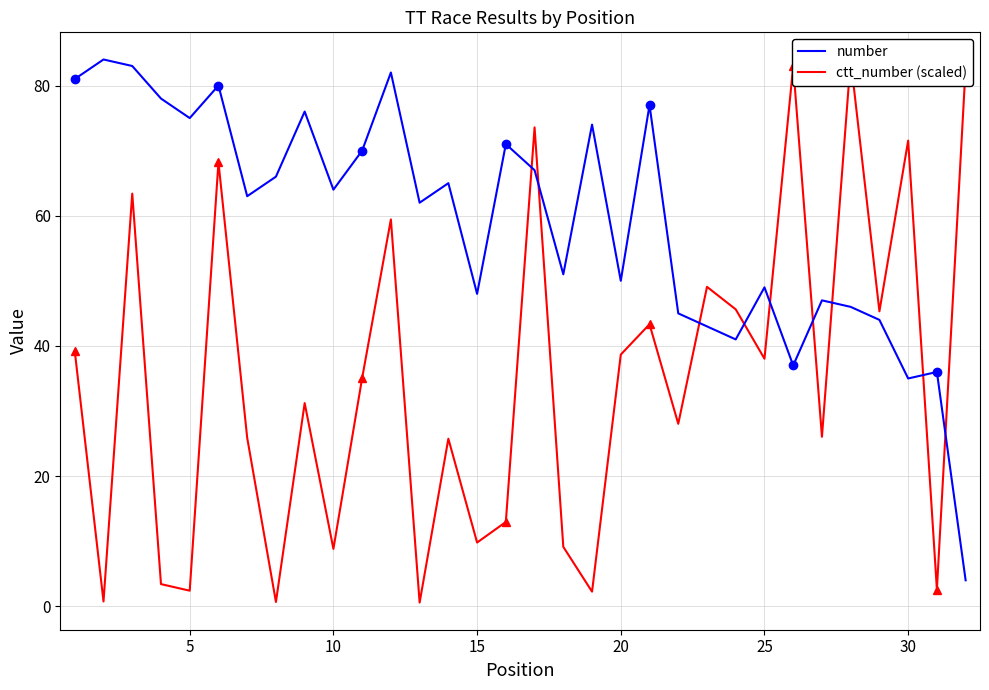

How many categories are shown in the chart?

32